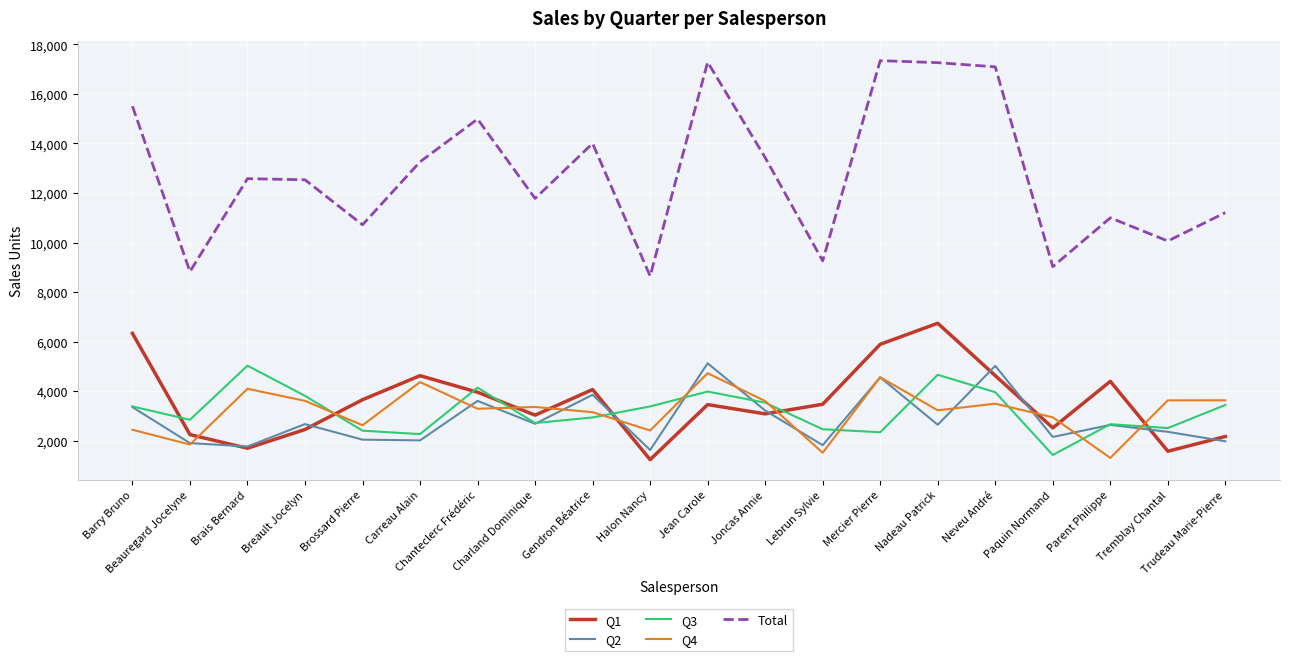

What is the total value across all series at Trudeau Marie-Pierre?

22414